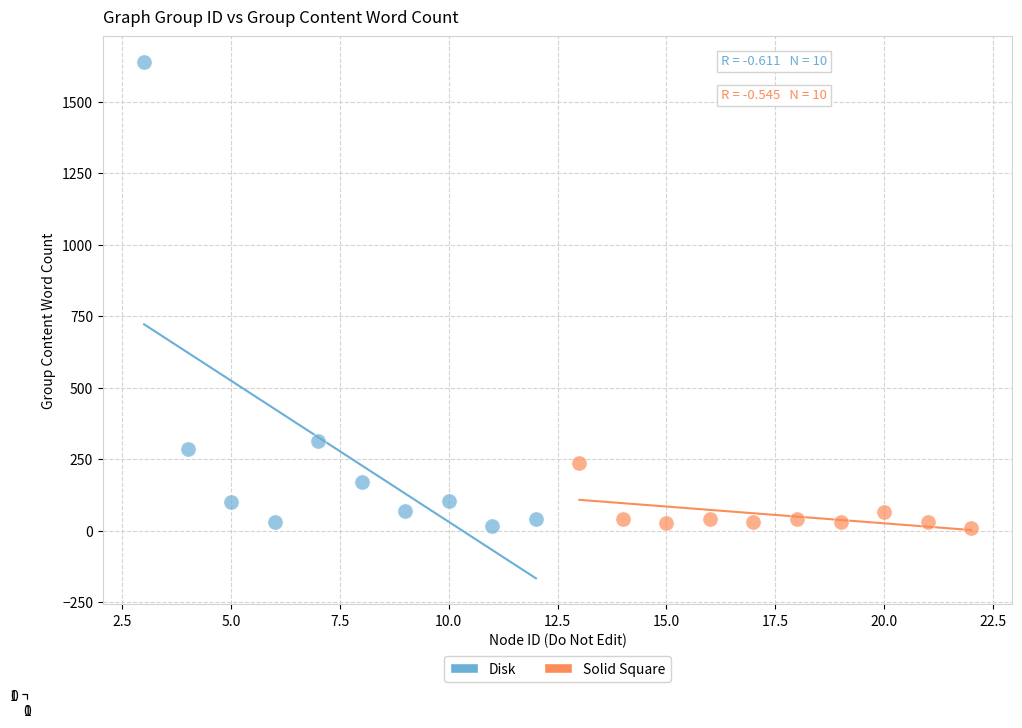

Which series reaches the maximum Y coordinate?

Disk